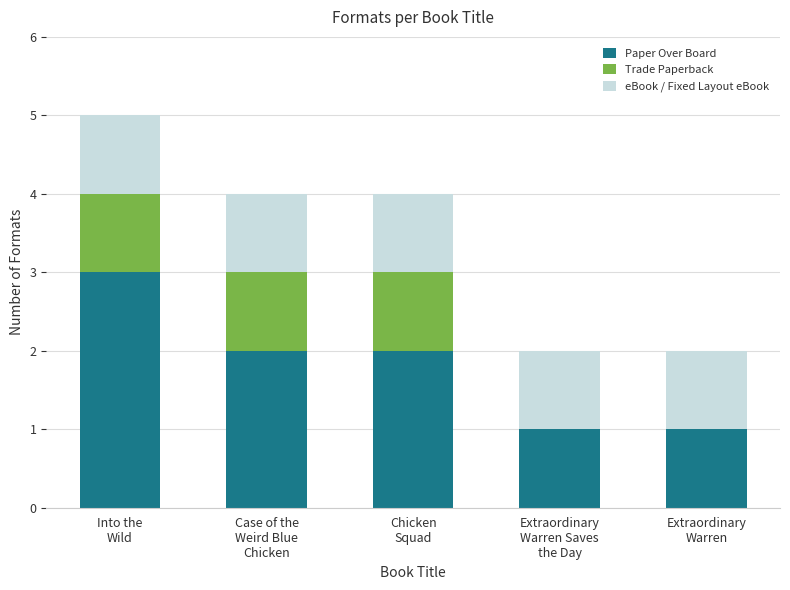

What is the sum of all Paper Over Board values?

9